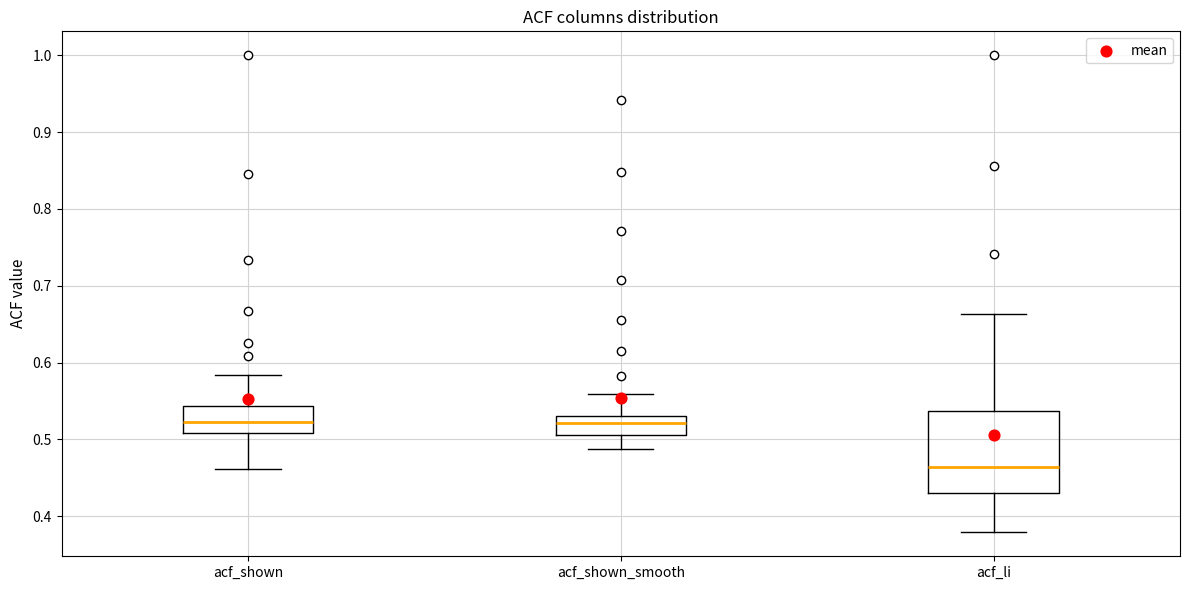

Which box has the lowest median line?

acf_li